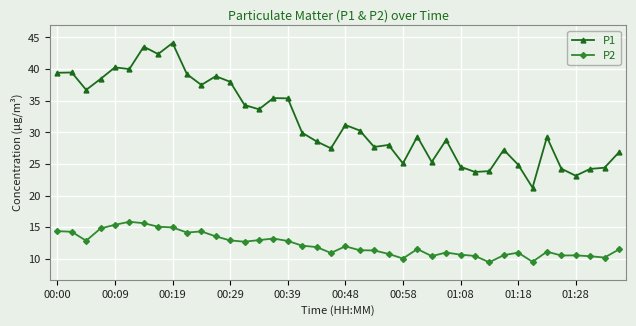

True or false: P2 has more than 2 points higher than both neighbors.

True